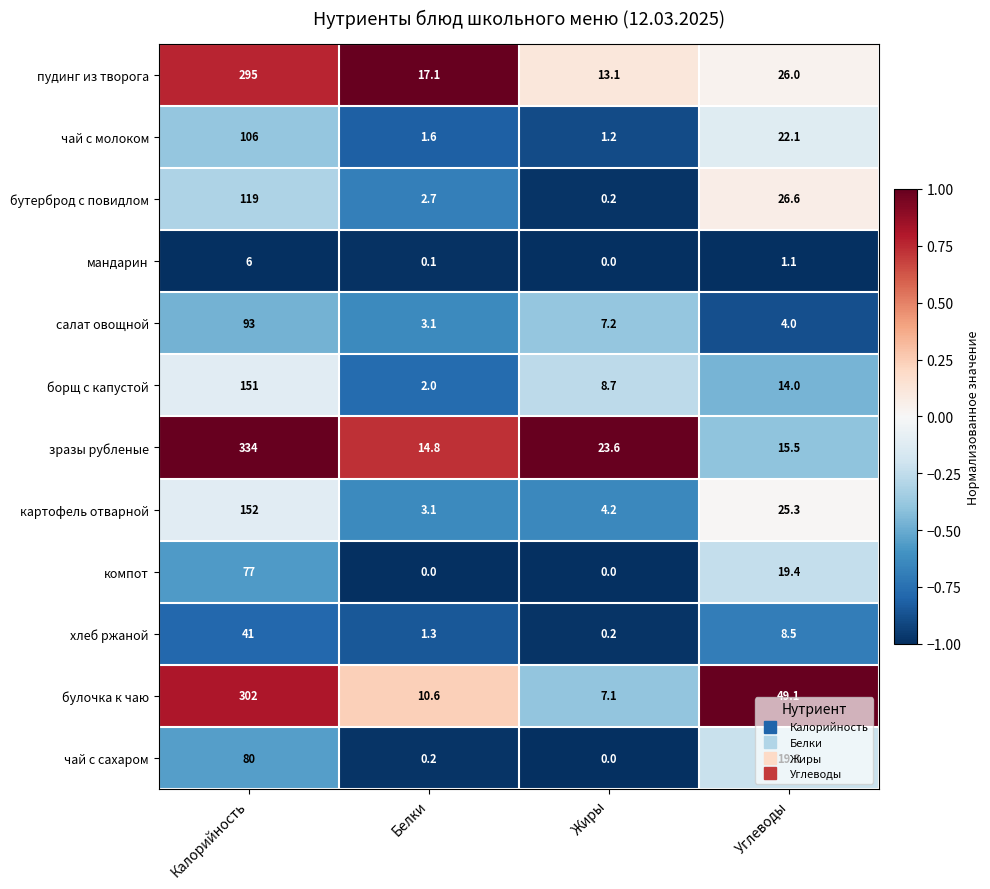

What is the spread (max minus min) of values at Жиры?

23.6